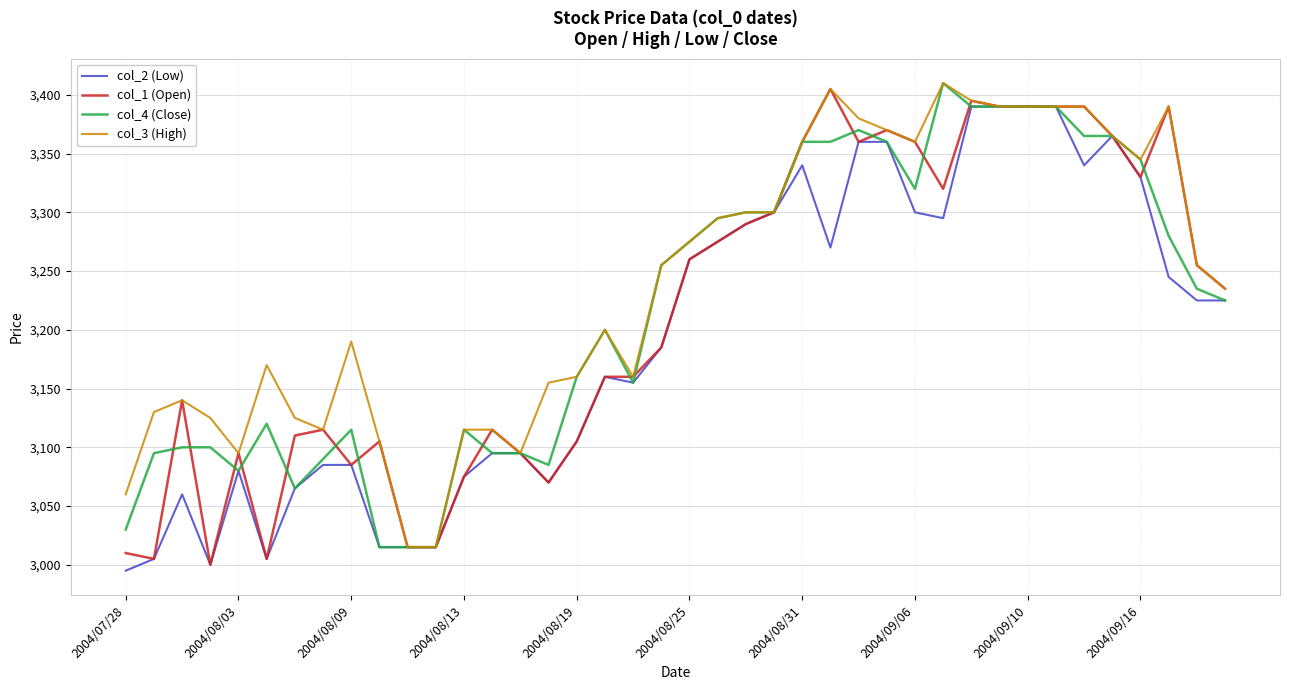

Which series has the largest total across all categories?

col_3 (High)